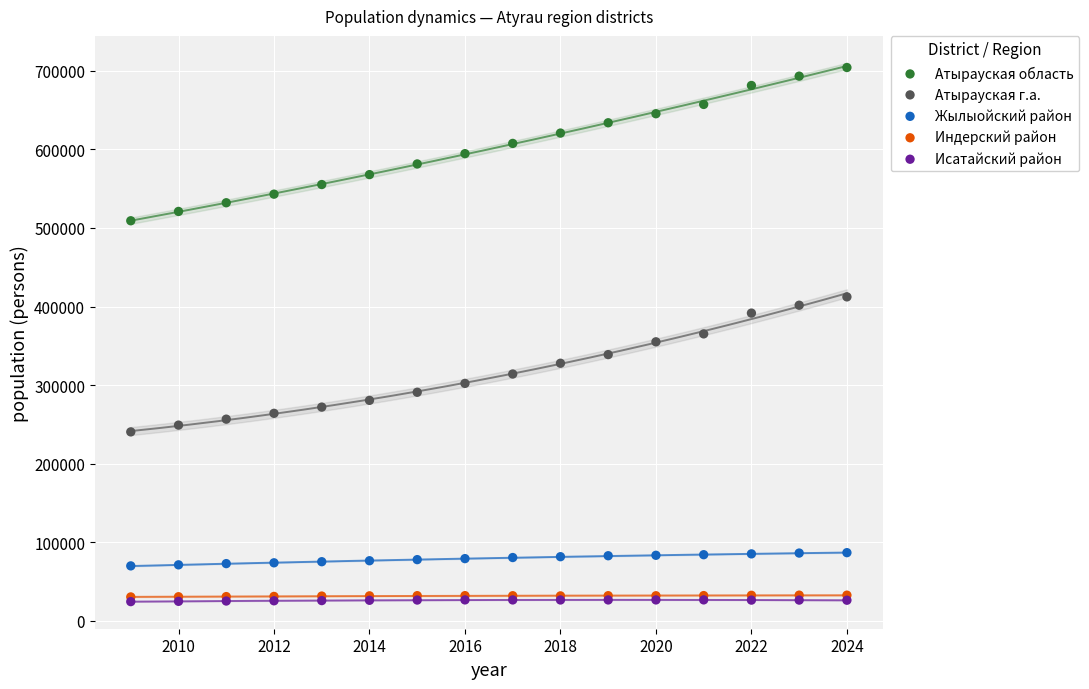

Which series contains the highest Y value?

Атырауская область